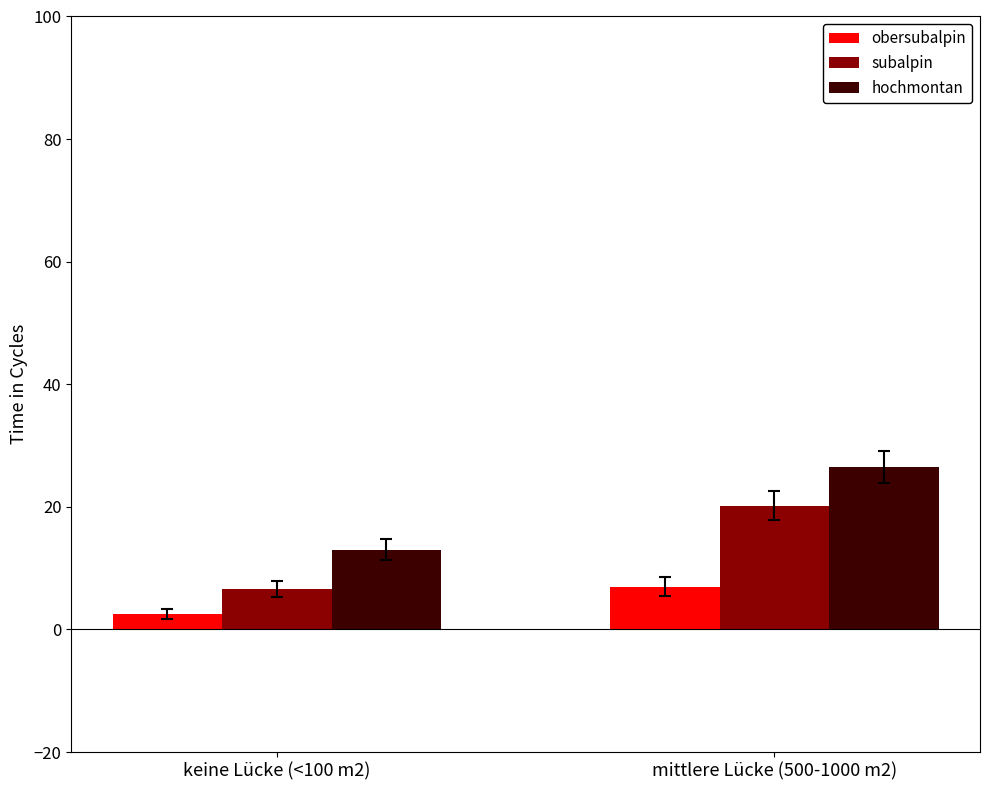

Reading left to right, transcribe all the data shown in this chart.

obersubalpin: 2.5	7.0
subalpin: 6.6	20.2
hochmontan: 13.0	26.5